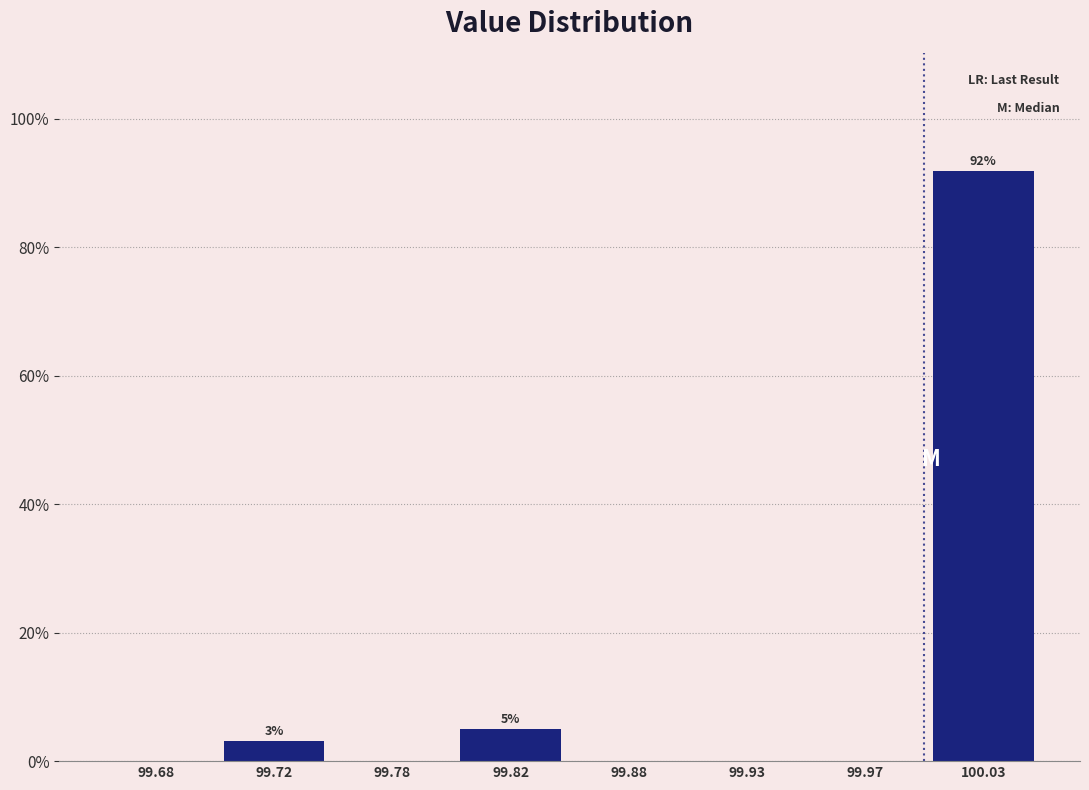

Reading right to left, list all the values displayed in this chart.

100.03=91.9	99.97=0.0	99.93=0.0	99.88=0.0	99.82=5.0	99.78=0.0	99.72=3.1	99.68=0.0